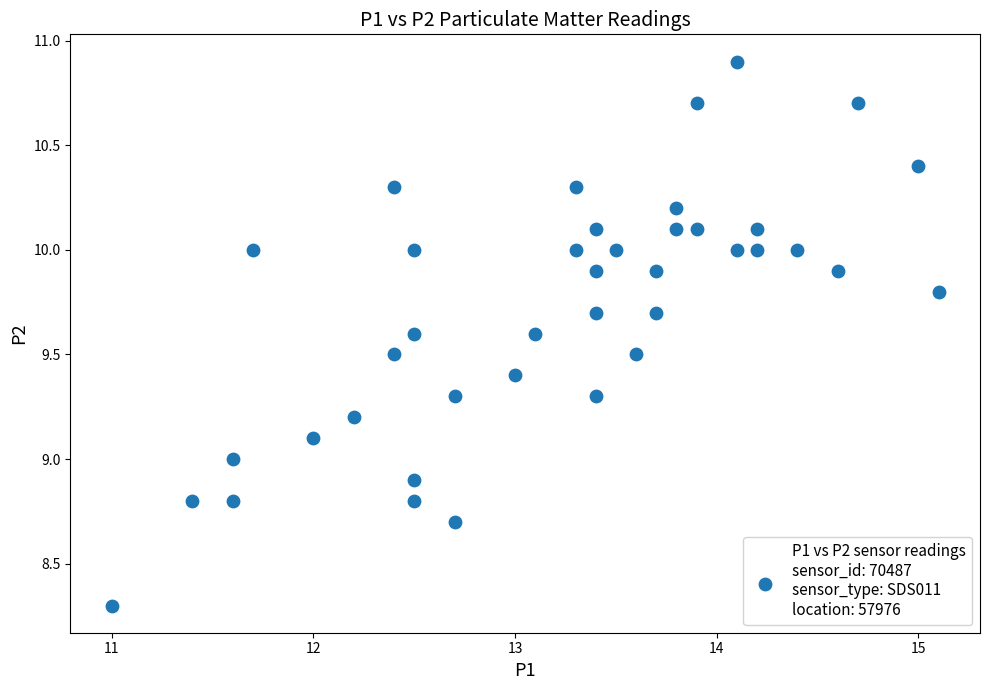

What is the range of X values (max minus min)?

4.1